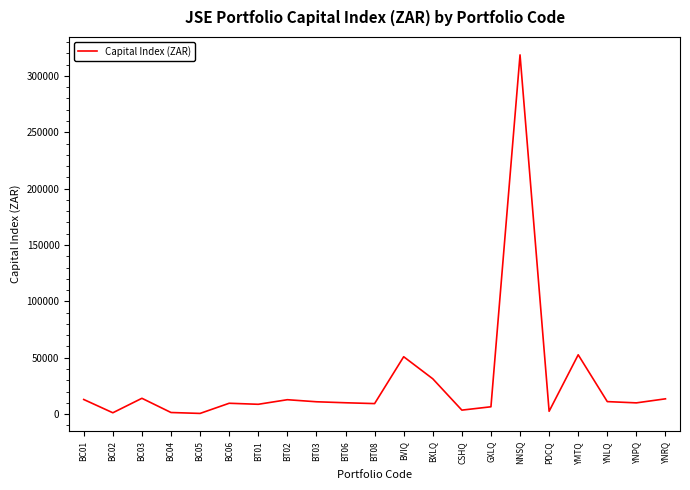

True or false: the data shows 31305.0 at BXLQ.

True